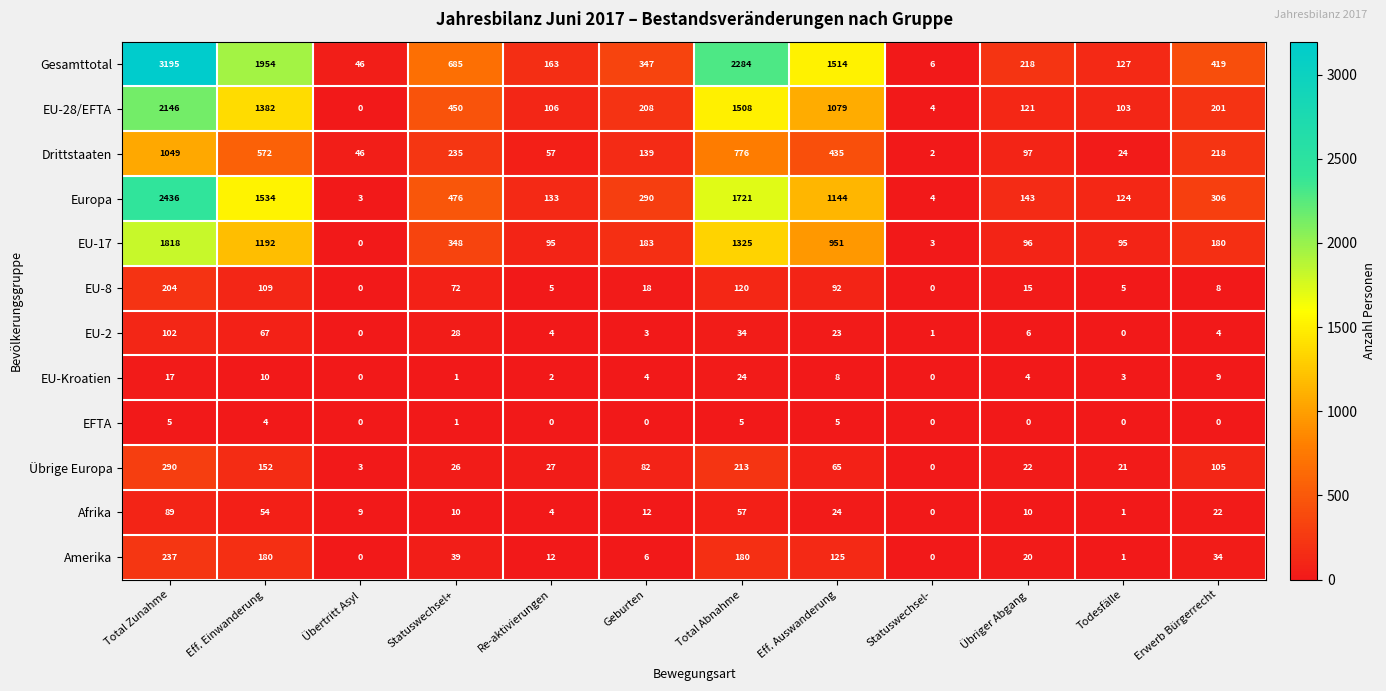

True or false: EFTA has a value of 0 at Erwerb Bürgerrecht.

True